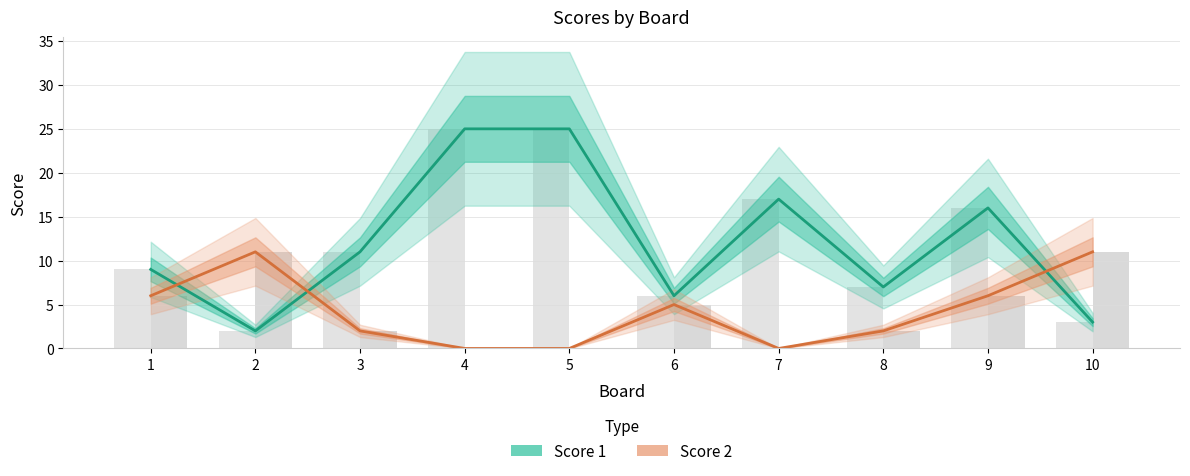

Rank the series by their maximum value, from lowest to highest.

Score 2, Score 1